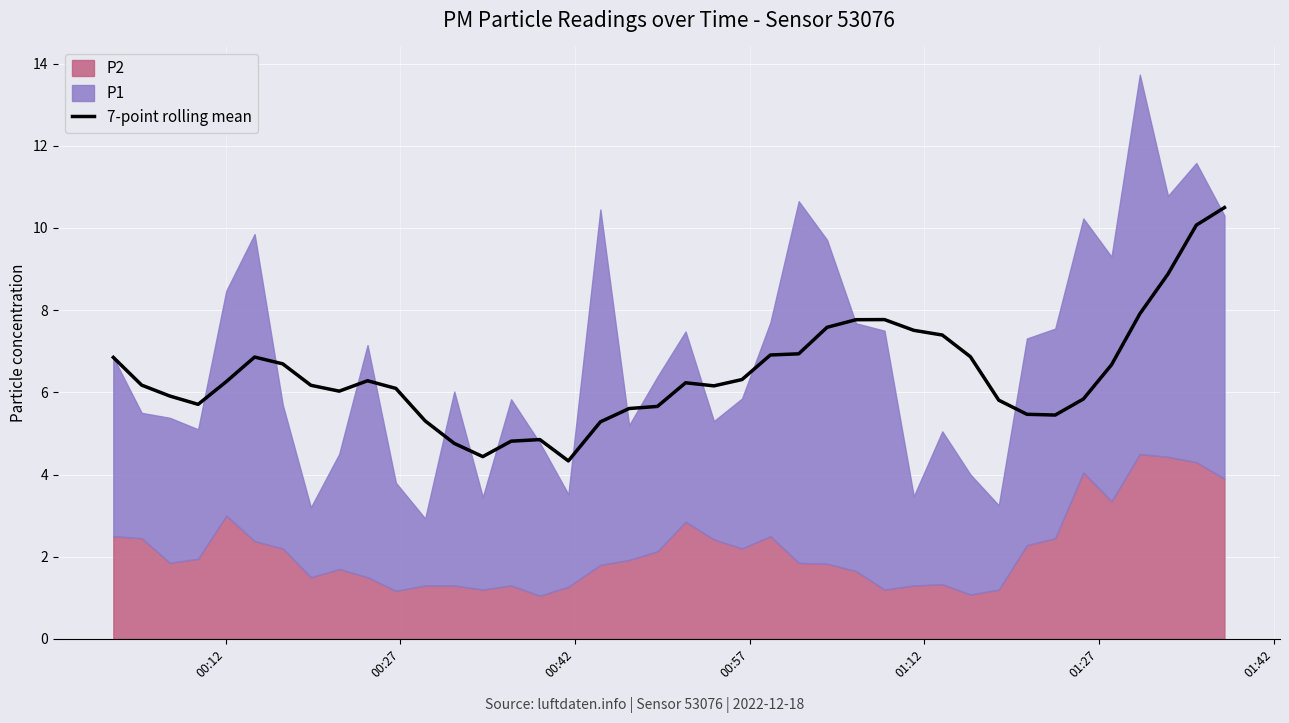

What is the highest value of the 7-point rolling mean series?

10.5